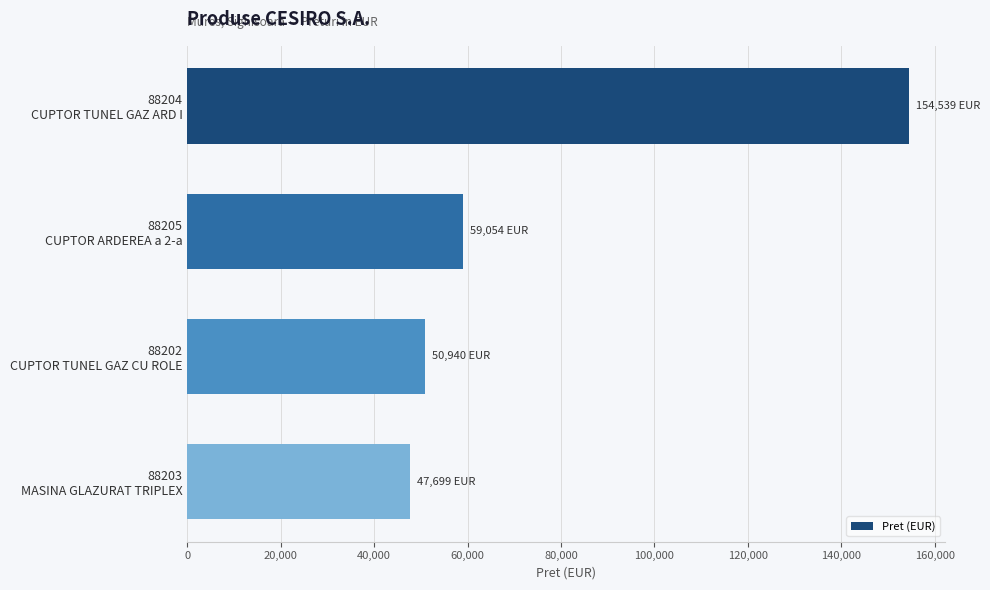

List the labels in order of value, smallest first.

88203
MASINA GLAZURAT TRIPLEX, 88202
CUPTOR TUNEL GAZ CU ROLE, 88205
CUPTOR ARDEREA a 2-a, 88204
CUPTOR TUNEL GAZ ARD I